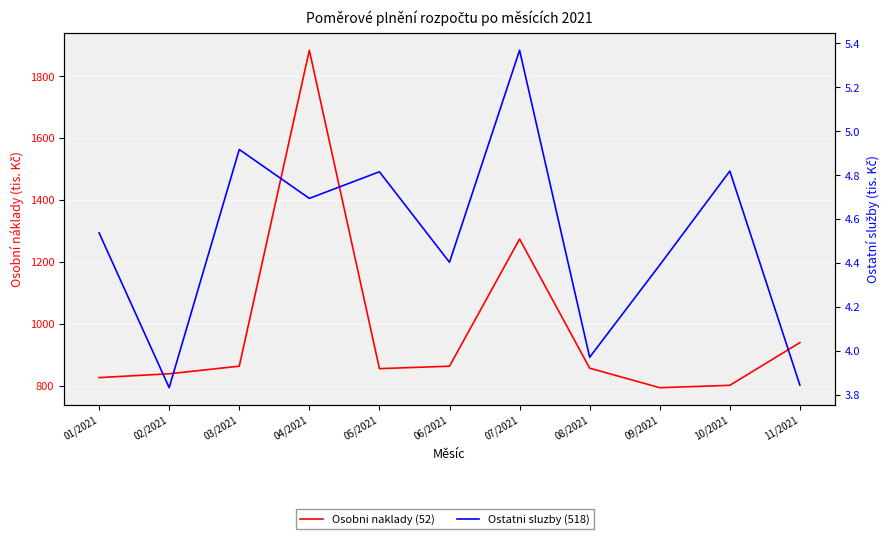

At 05/2021, list the series in order from smallest to largest.

Ostatni sluzby (518), Osobni naklady (52)